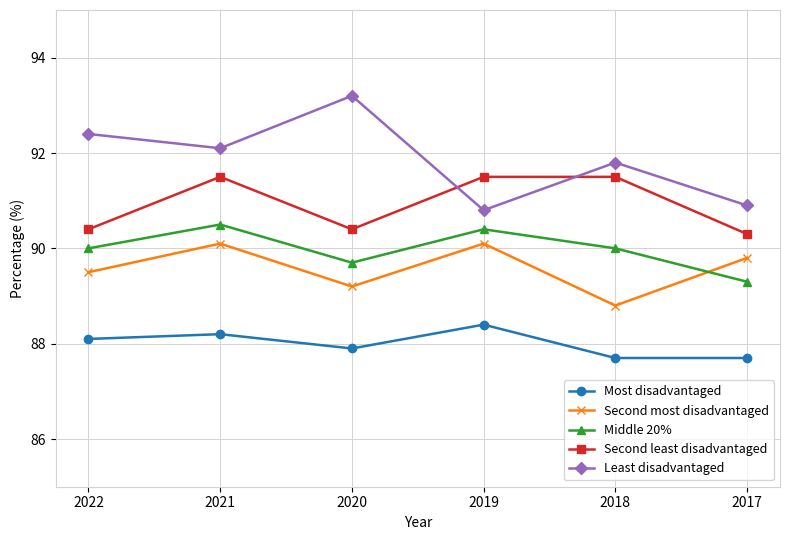

What is the spread (max minus min) of values at 2017?

3.2